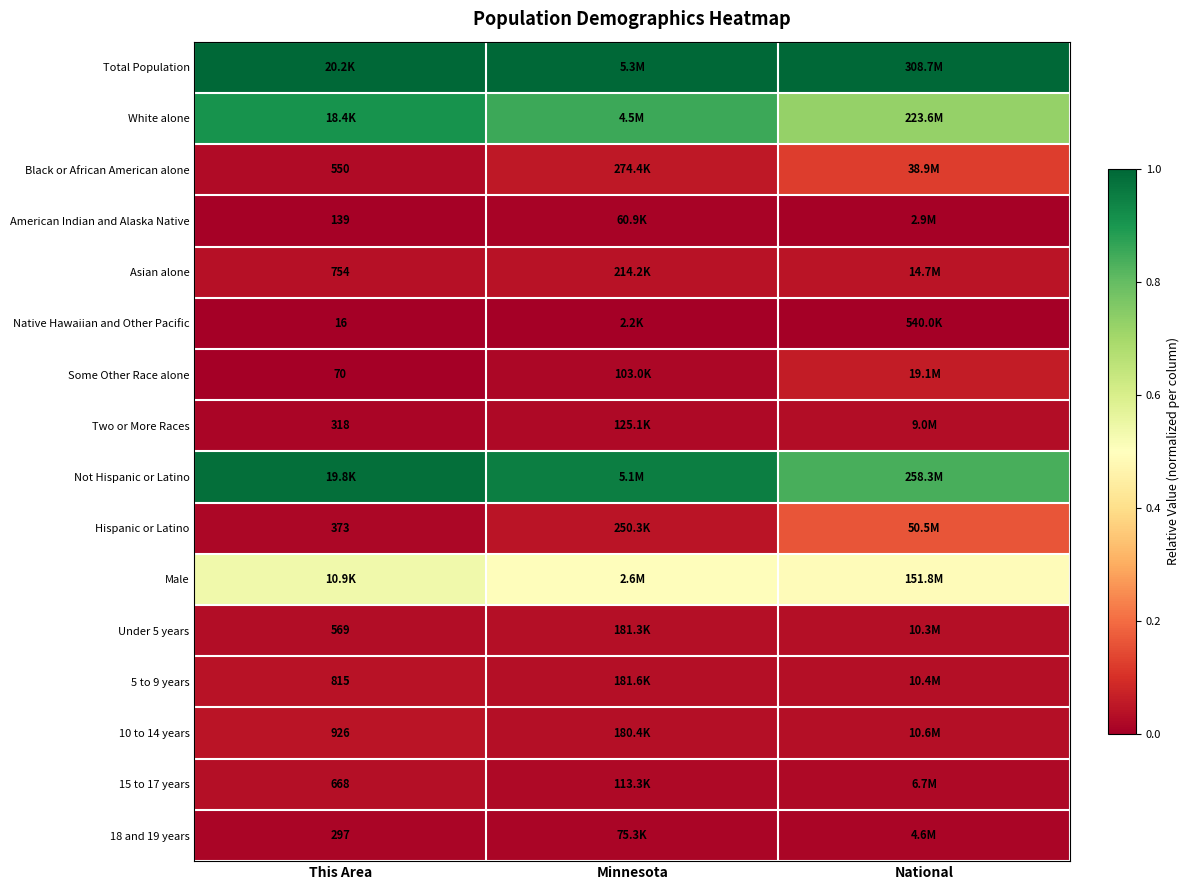

Is the value of Some Other Race alone at This Area greater than the value of 10 to 14 years at This Area?

No